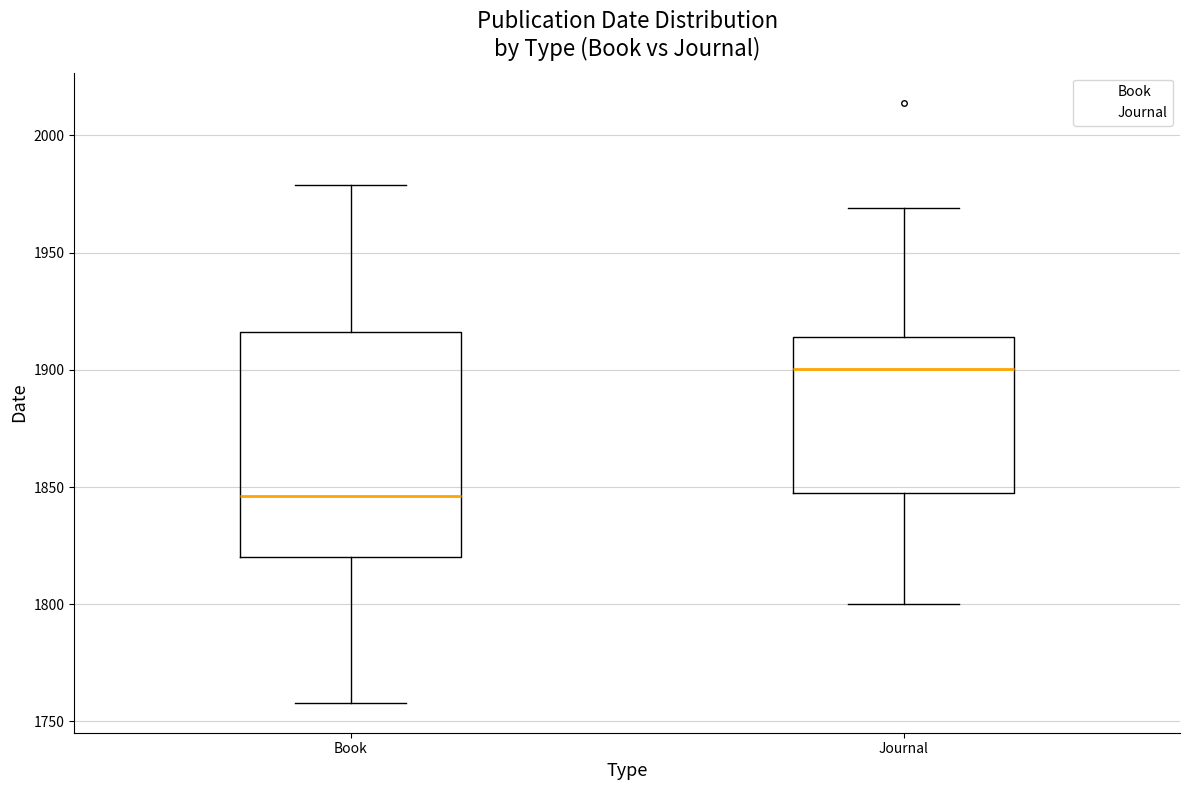

Reading left to right, transcribe this box plot: for each box, give where its median line is, the range the box spans, and where its two whiskers end, as read against the y-axis. The values are not printed on the chart, so give them approximately, as read against the axis.

Book: median 1845, box 1820 to 1915, whiskers 1760 to 1980
Journal: median 1900, box 1850 to 1915, whiskers 1800 to 1970